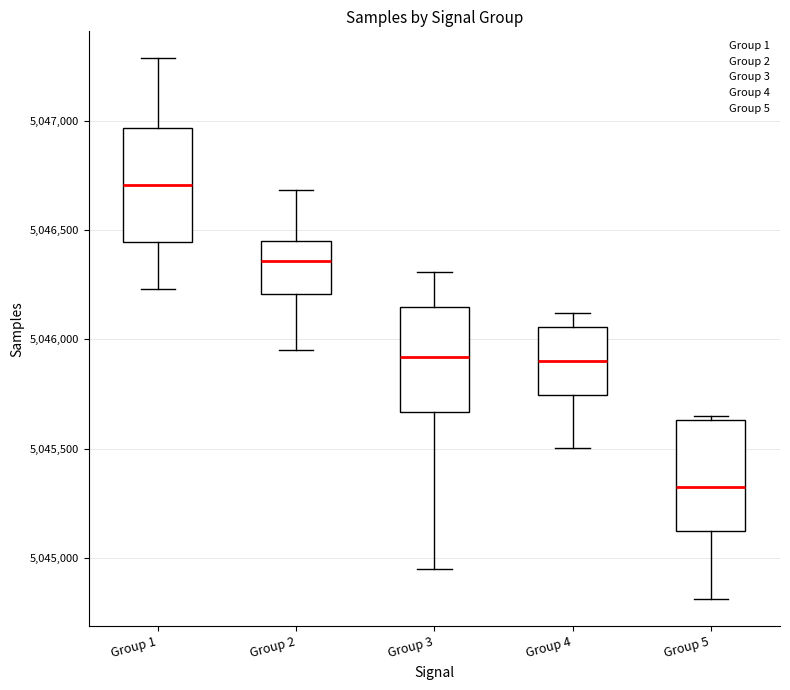

Reading left to right, transcribe this box plot: for each box, give where its median line is, the range the box spans, and where its two whiskers end, as read against the y-axis. The values are not printed on the chart, so give them approximately, as read against the axis.

Group 1: median 5046700, box 5046450 to 5046950, whiskers 5046250 to 5047300
Group 2: median 5046350, box 5046200 to 5046450, whiskers 5045950 to 5046700
Group 3: median 5045900, box 5045650 to 5046150, whiskers 5044950 to 5046300
Group 4: median 5045900, box 5045750 to 5046050, whiskers 5045500 to 5046100
Group 5: median 5045300, box 5045150 to 5045650, whiskers 5044800 to 5045650 (just above the box's upper edge)